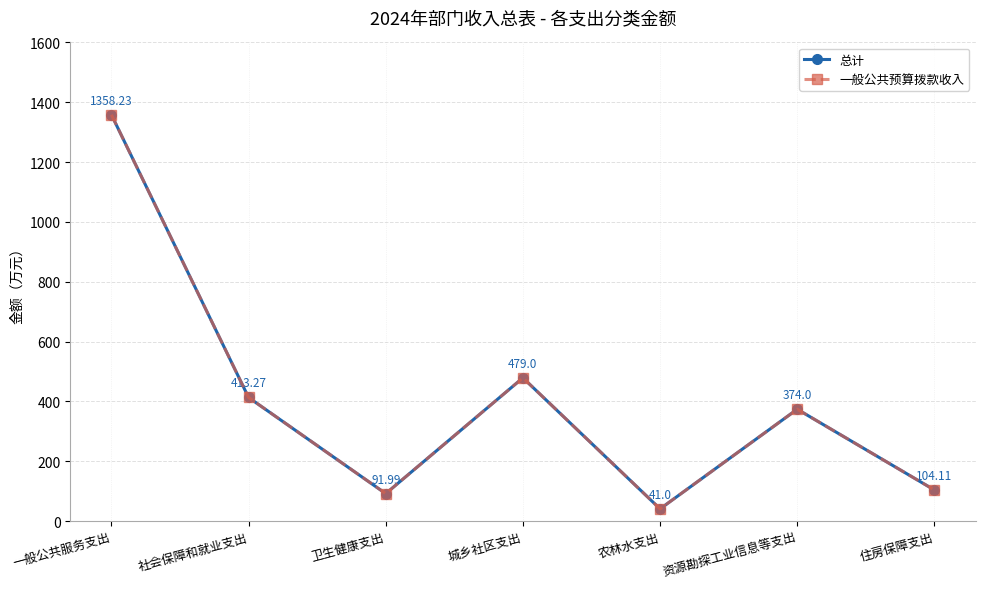

Is this an area chart (filled region under the line)?

No